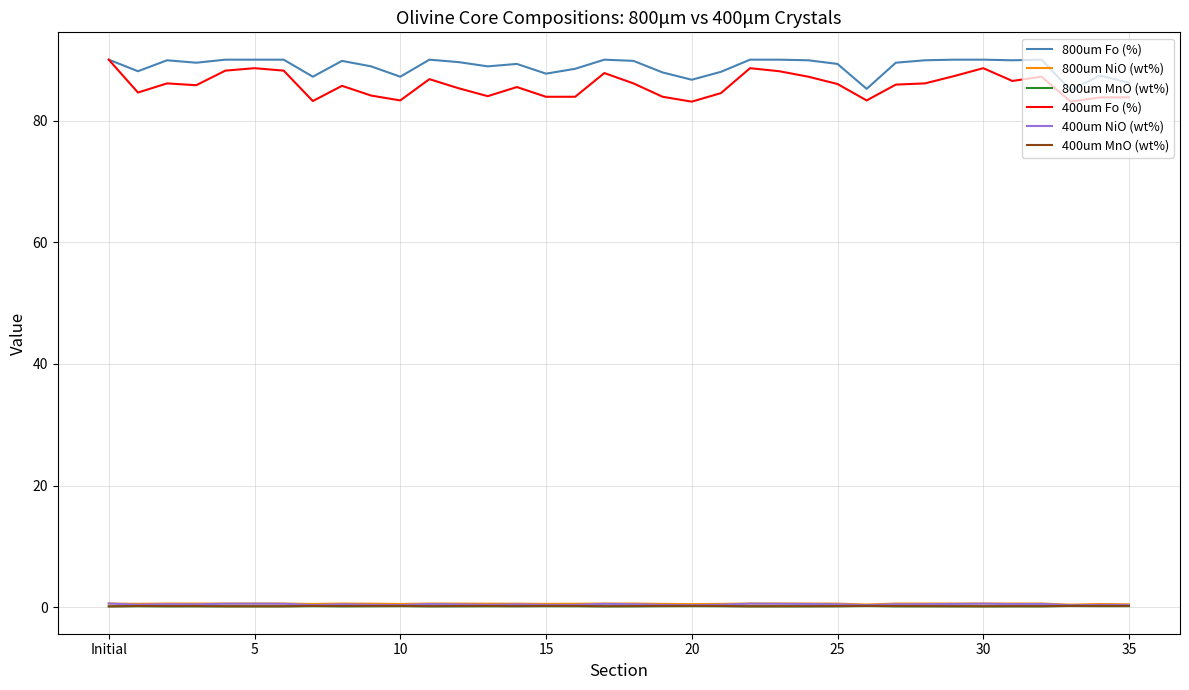

True or false: 800um Fo (%) and 800um NiO (wt%) cross at least once.

False